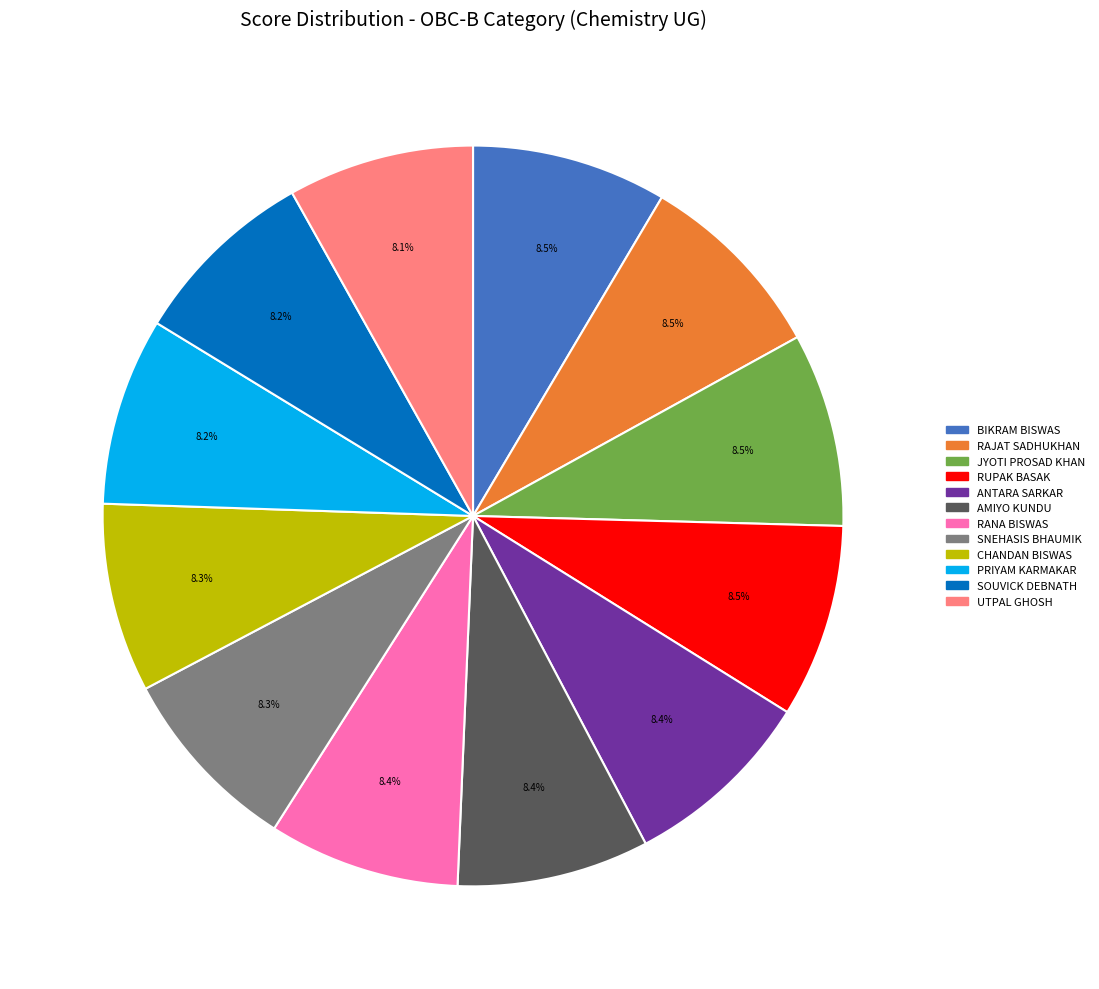

What is the ratio of the value at UTPAL GHOSH to the value at PRIYAM KARMAKAR?

1.0